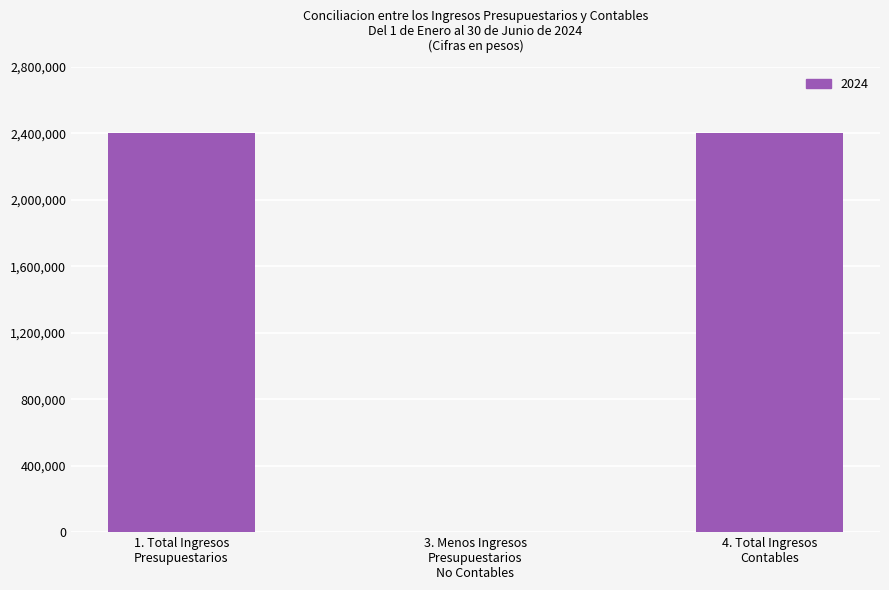

What is the greatest value displayed?

2403012.1